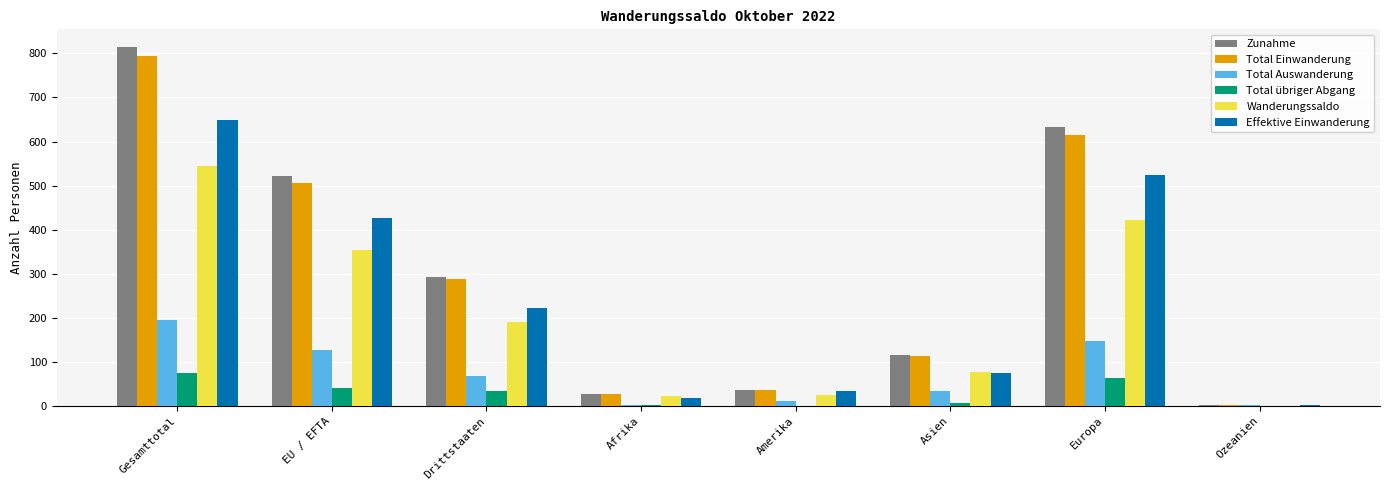

Is it true that Total Auswanderung equals 3 at Afrika?

True